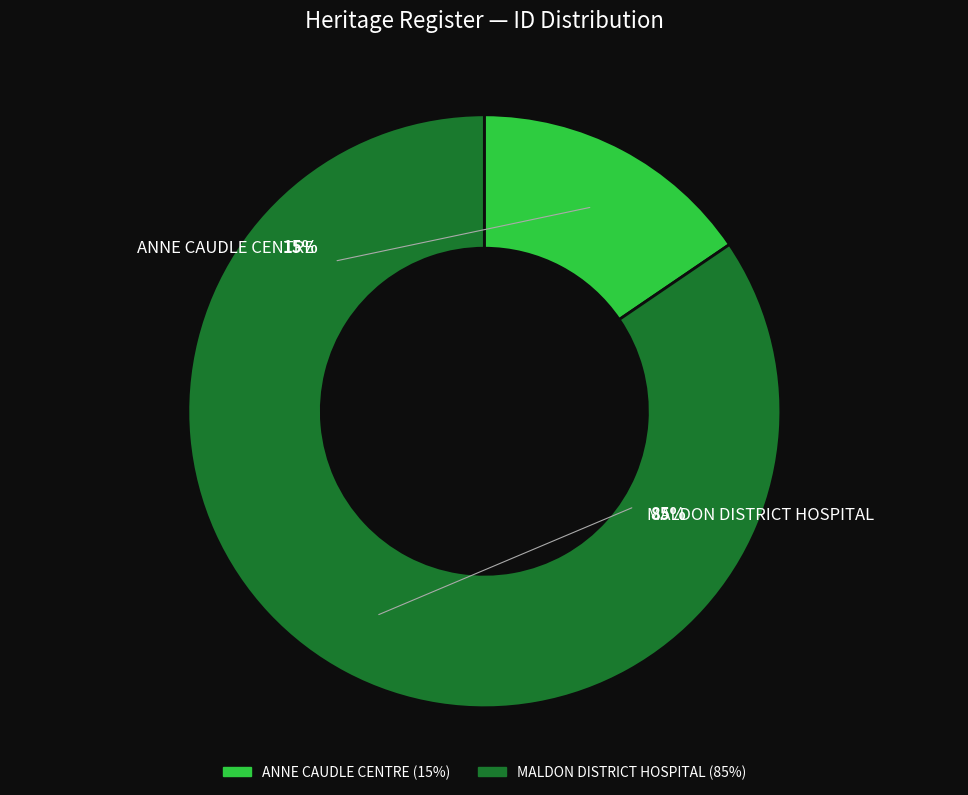

Which slice represents more than half of the pie?

MALDON DISTRICT HOSPITAL